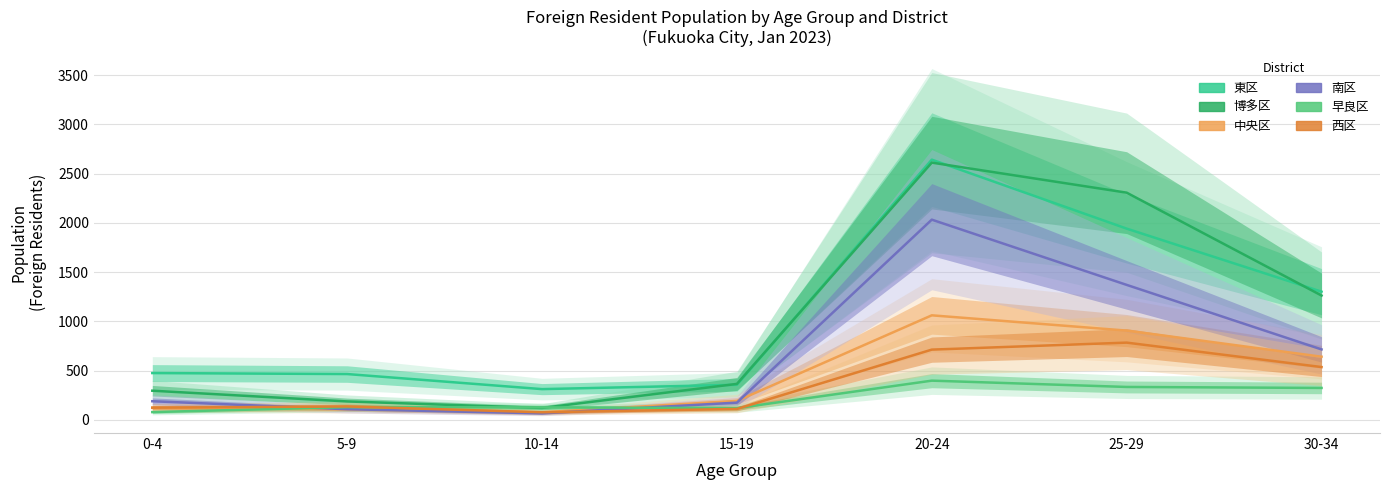

The value of 早良区 at 5-9 is 233. True or false?

False